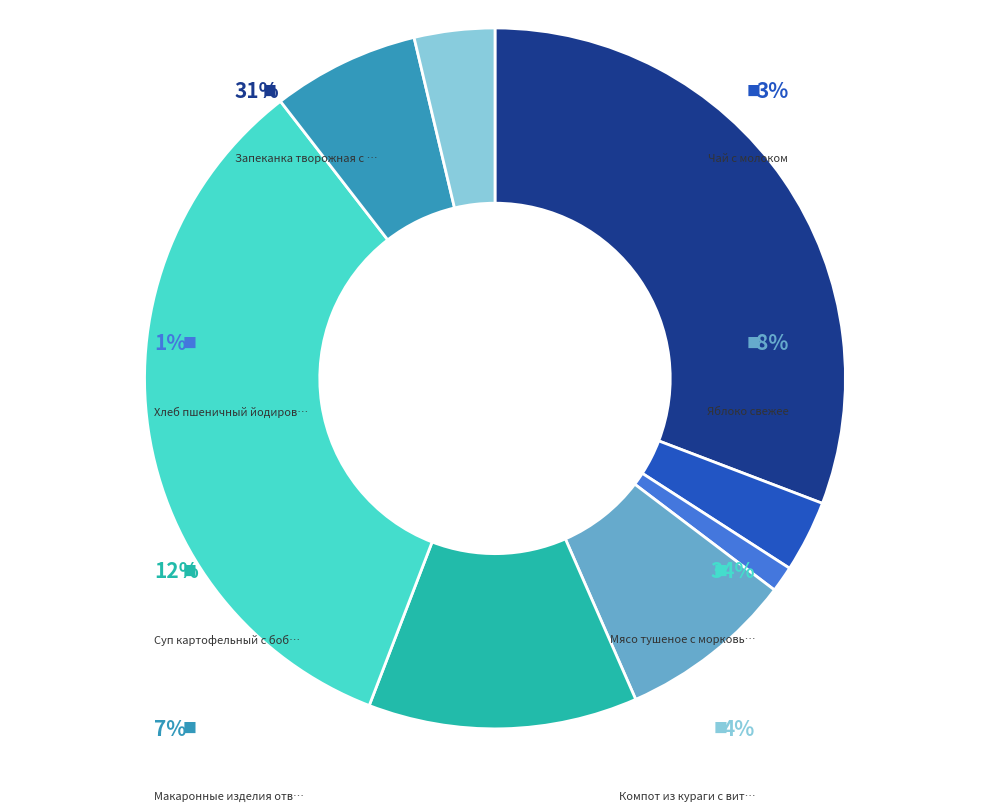

Is it true that Компот из кураги с витамином С is 12% of the pie?

False